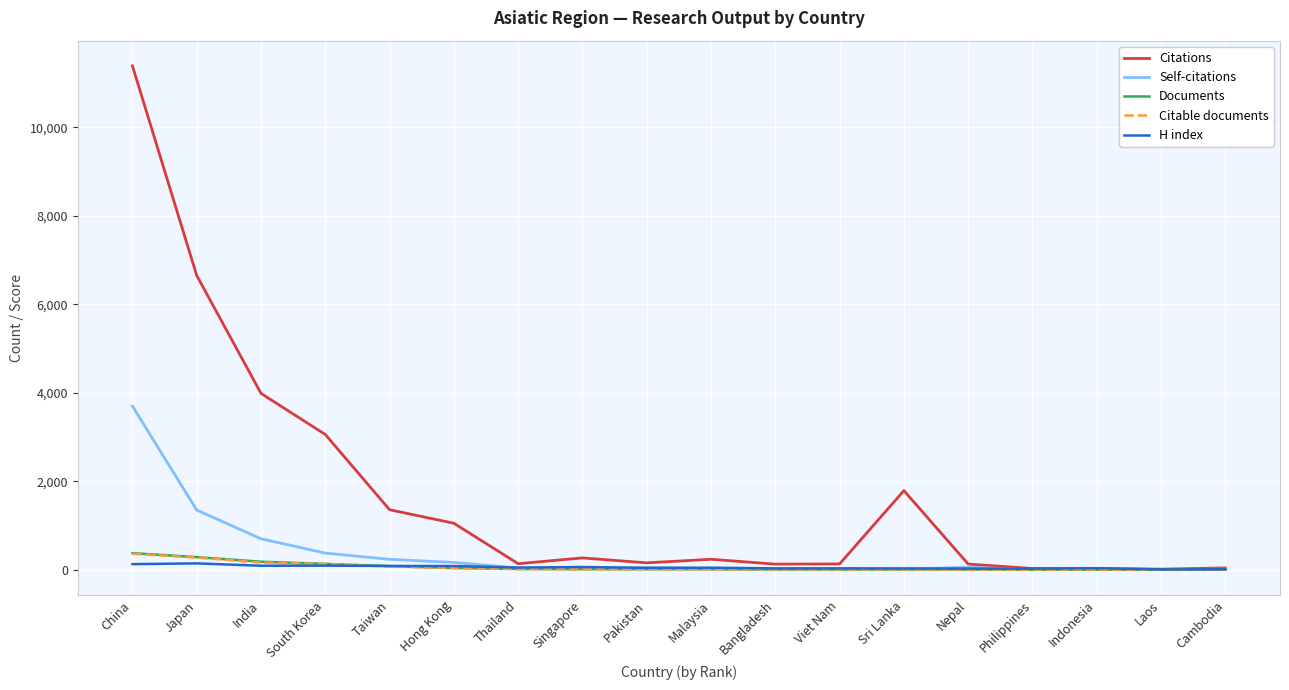

What is the greatest value displayed?

11391